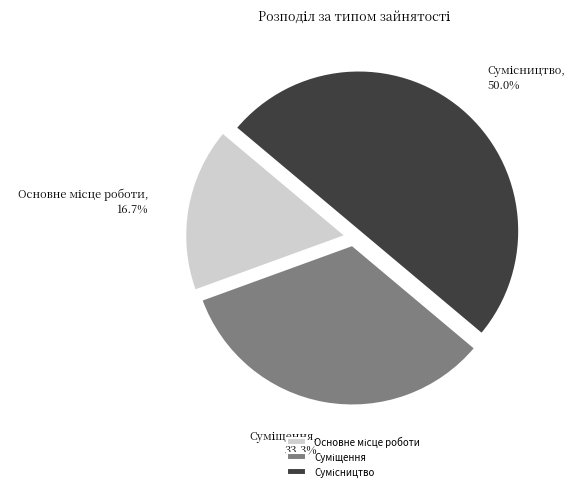

What is the change in value from Основне місце роботи to Суміщення?

+1